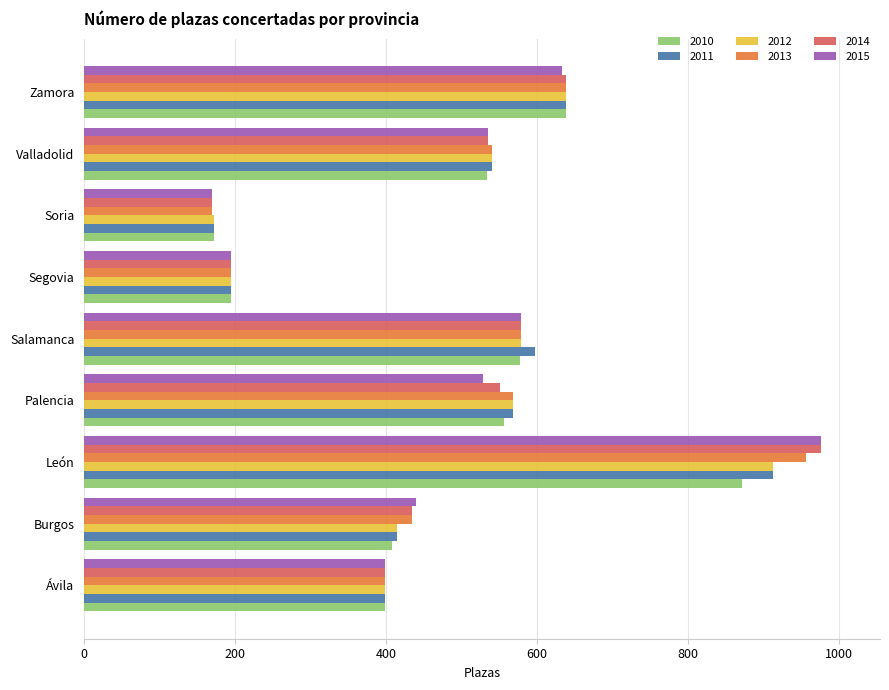

What is the total value across all series at Ávila?

2388